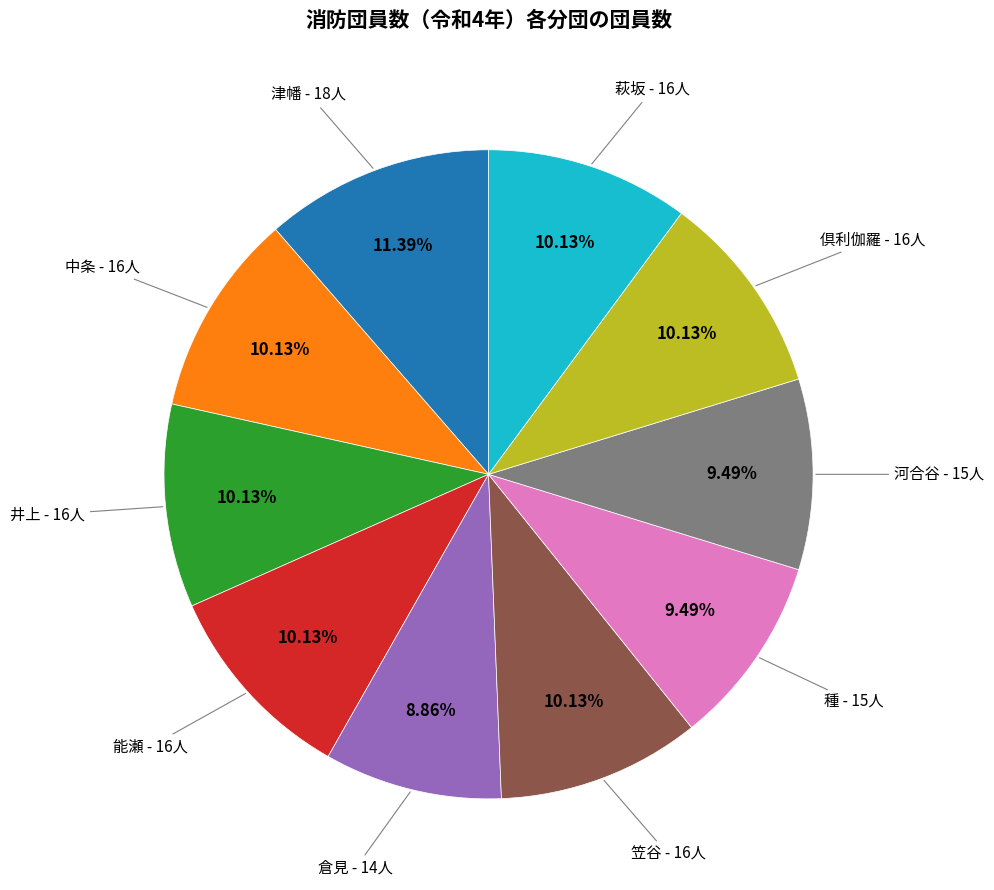

How much of the chart is everything except 種?

90.5%